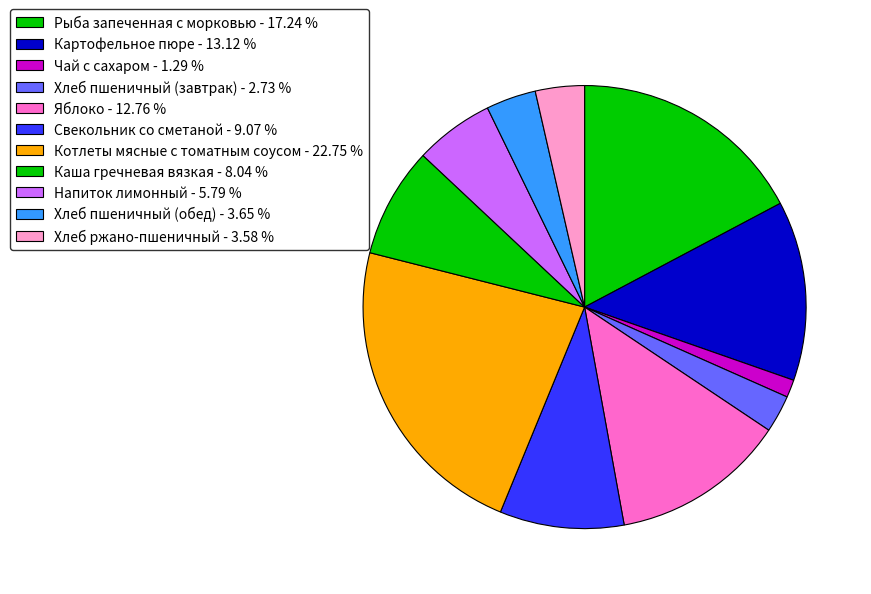

Is the sum of Хлеб пшеничный (обед) and Рыба запеченная с морковью greater than half?

No